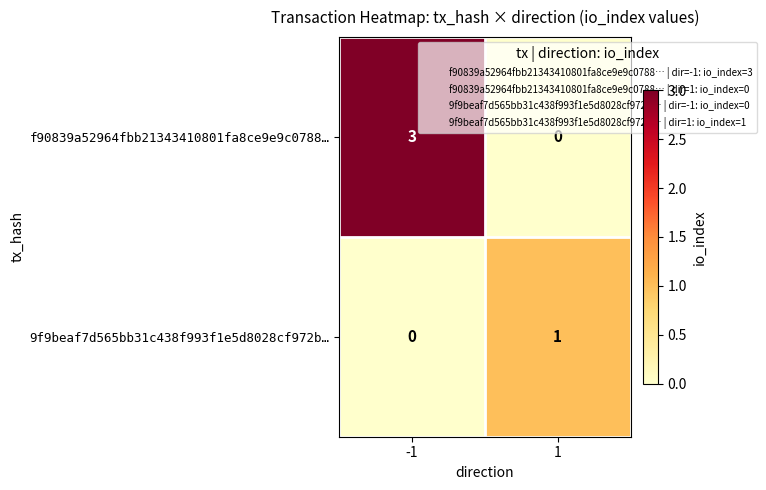

What is the difference between the highest and lowest values at -1?

3